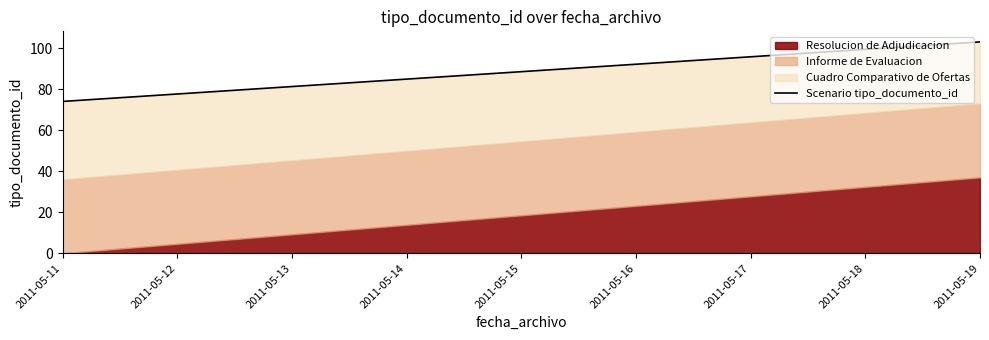

The chart shows a value of 88.5 at 2011-05-15. True or false?

True